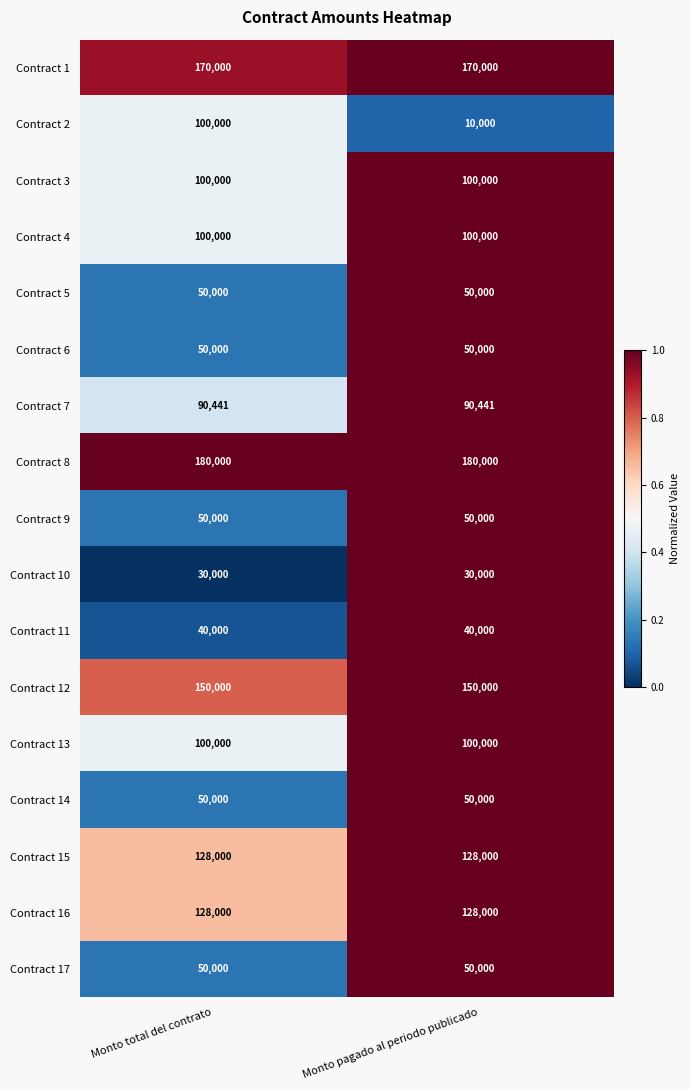

What is the difference between the highest and lowest values at Monto pagado al periodo publicado?

170000